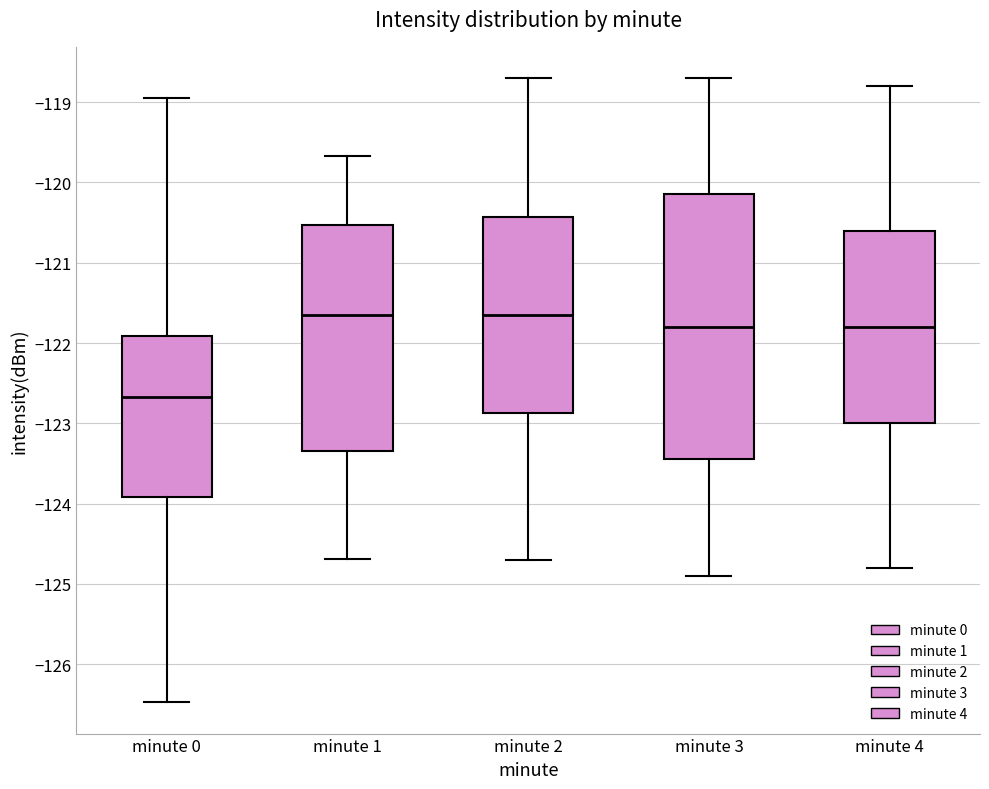

Which box has the lowest median line?

minute 0